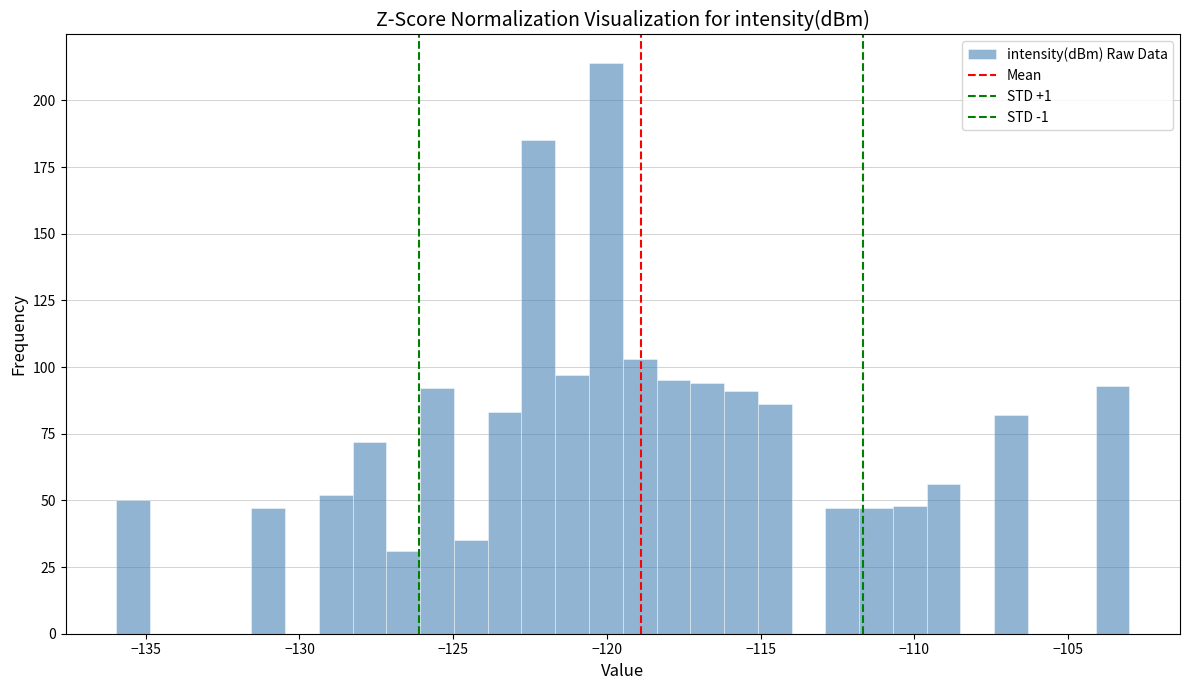

Around what value on the x-axis is the tallest bar? Give the approximate position of its centre, as read against the axis.

-120.0